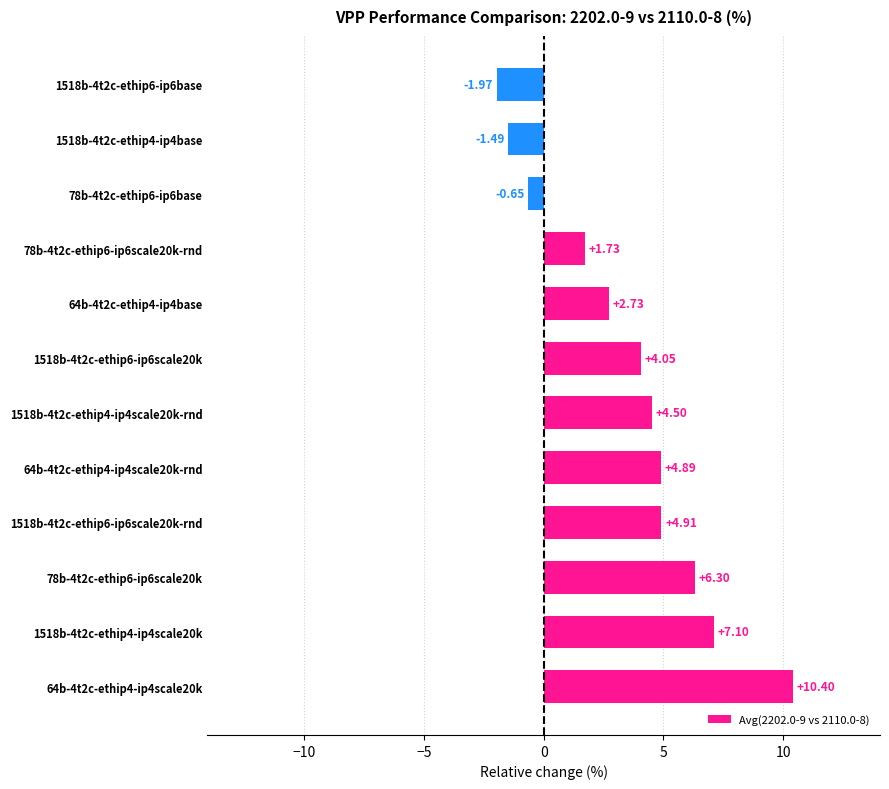

What is the difference between the maximum and second lowest values?

11.9